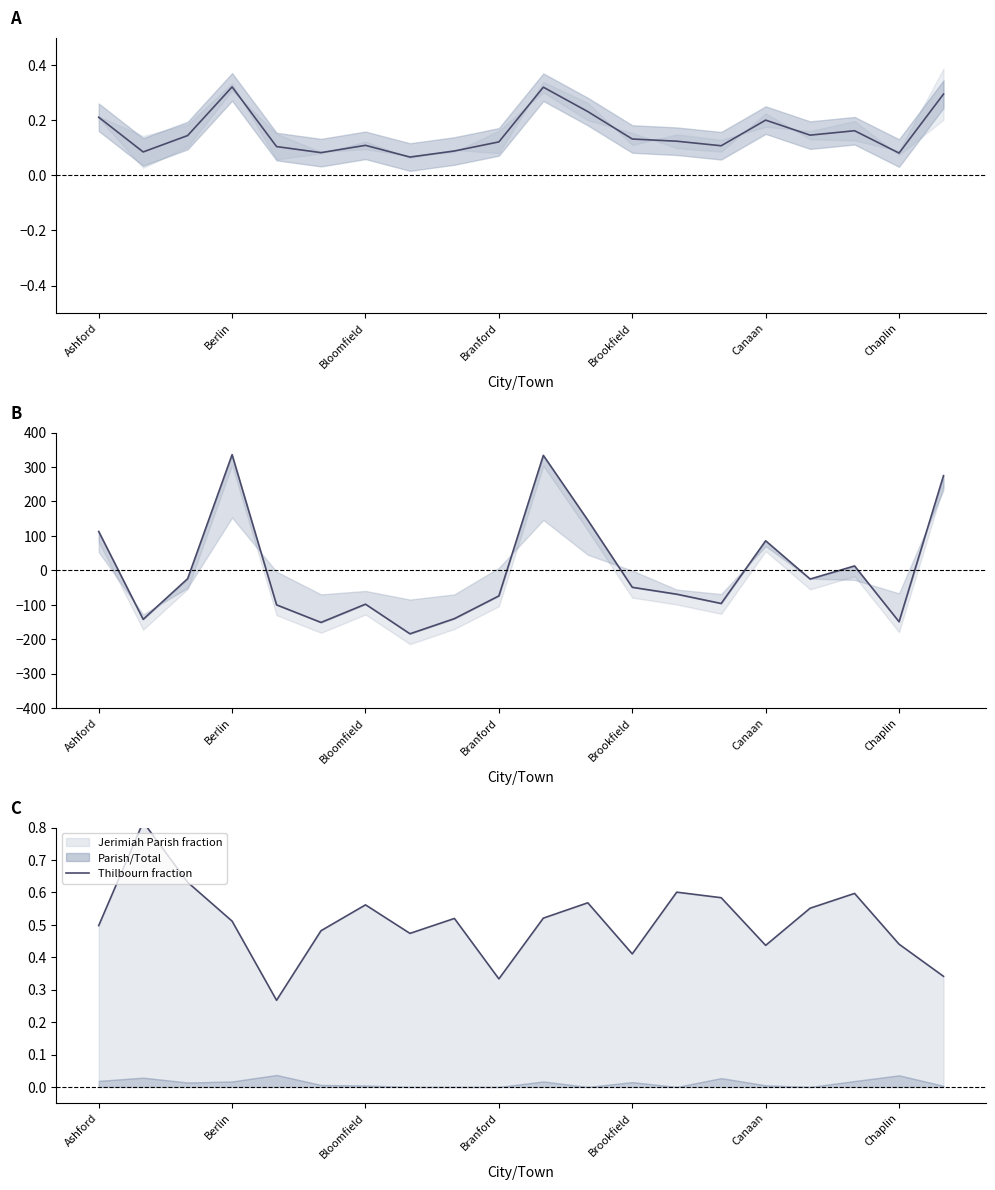

How many interior local valleys does the Thilbourn fraction series have?

5